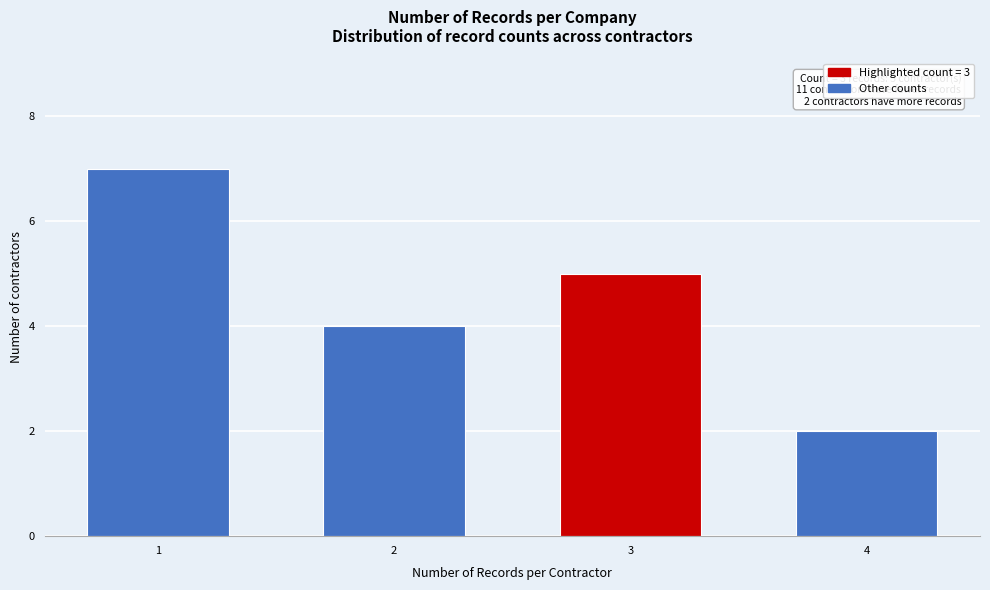

Reading left to right, transcribe all the data shown in this chart.

7	4	5	2